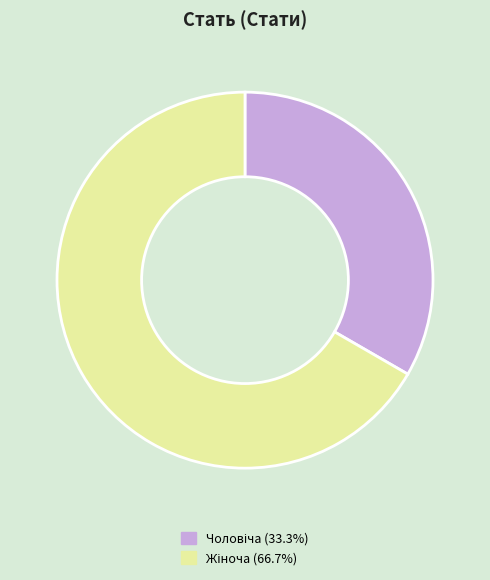

Does any single category account for the majority?

Yes